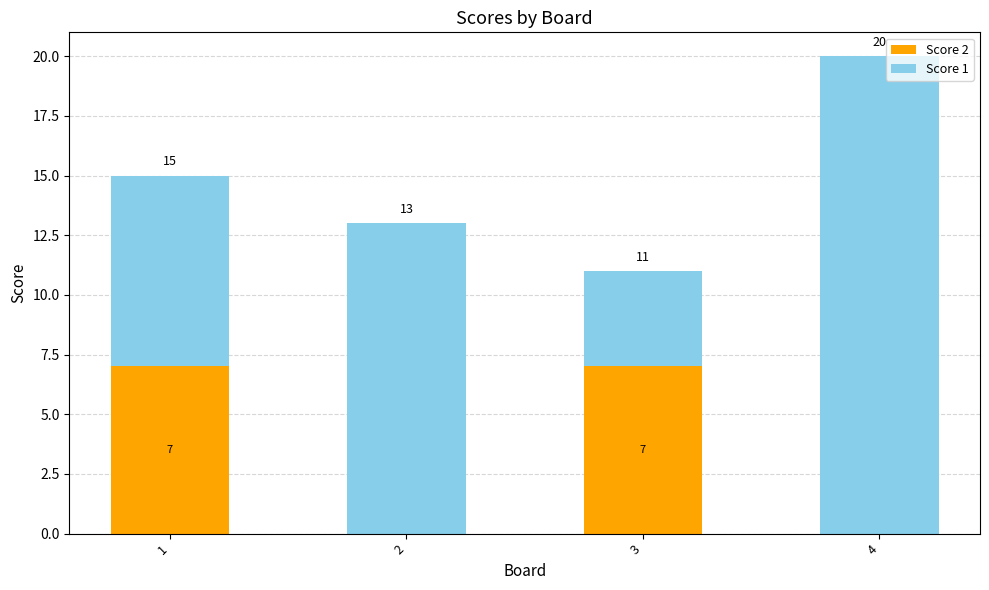

Reading left to right, what are the values for Score 2?

1=7	2=0	3=7	4=0